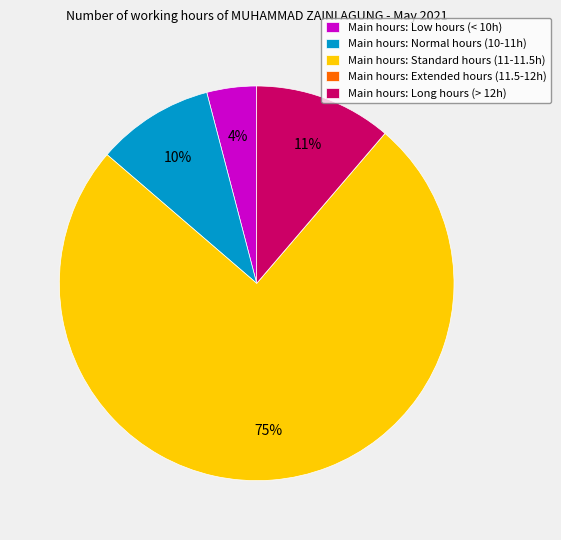

Is the sum of Main hours: Long hours (> 12h) and Main hours: Standard hours (11-11.5h) greater than half?

Yes